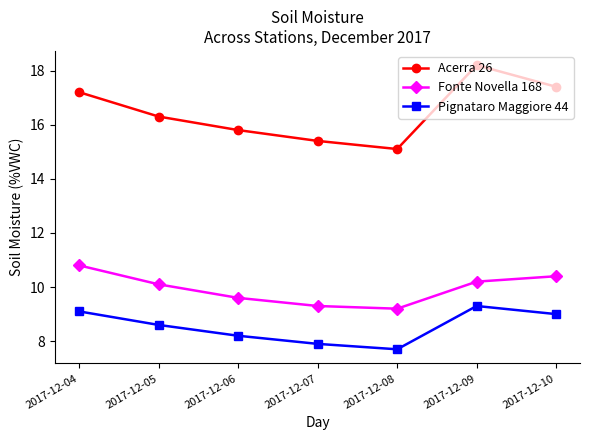

What is the sum of all Pignataro Maggiore 44 values?

59.8